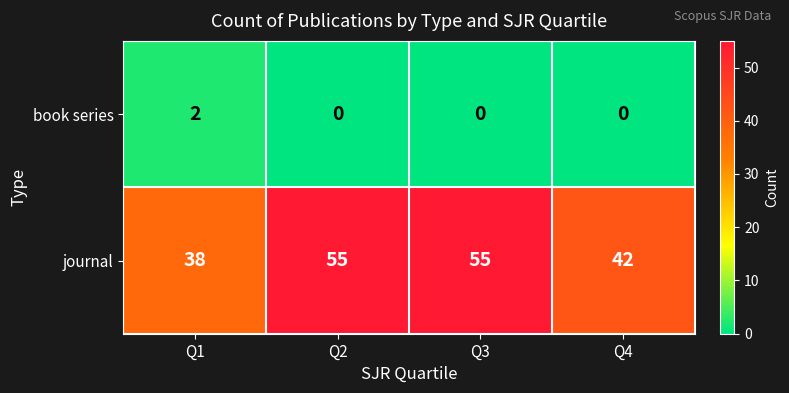

Rank the series by their maximum value, from lowest to highest.

book series, journal